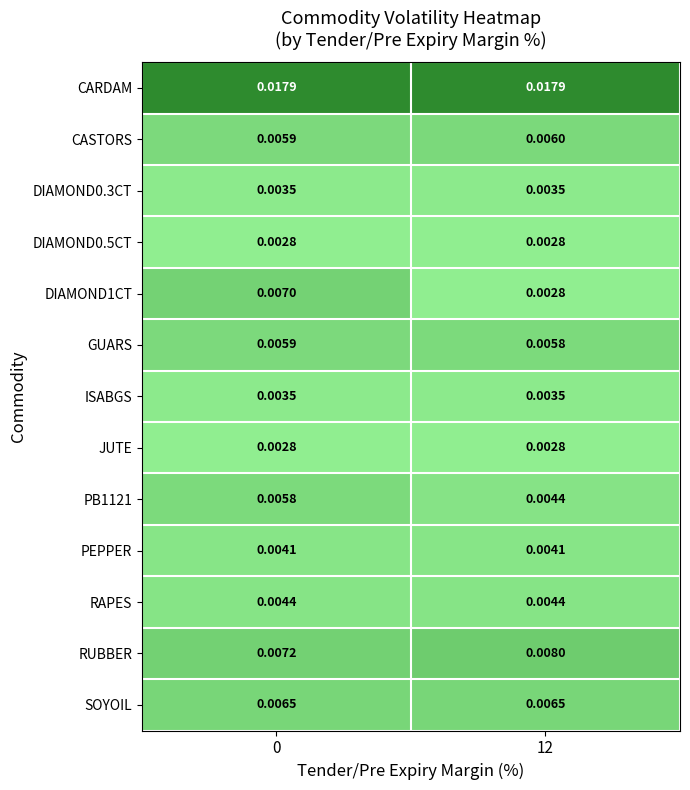

Which series has the largest total across all categories?

CARDAM